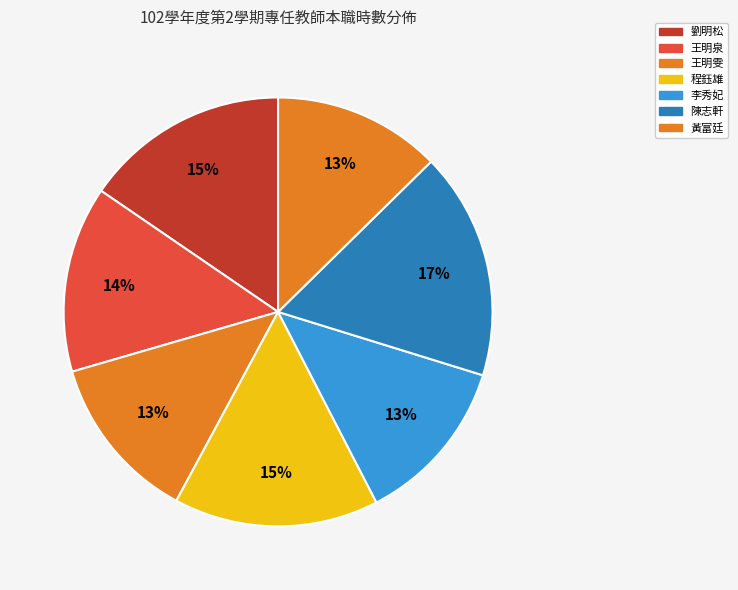

What is the change in value from 王明泉 to 黃富廷?

-1.0